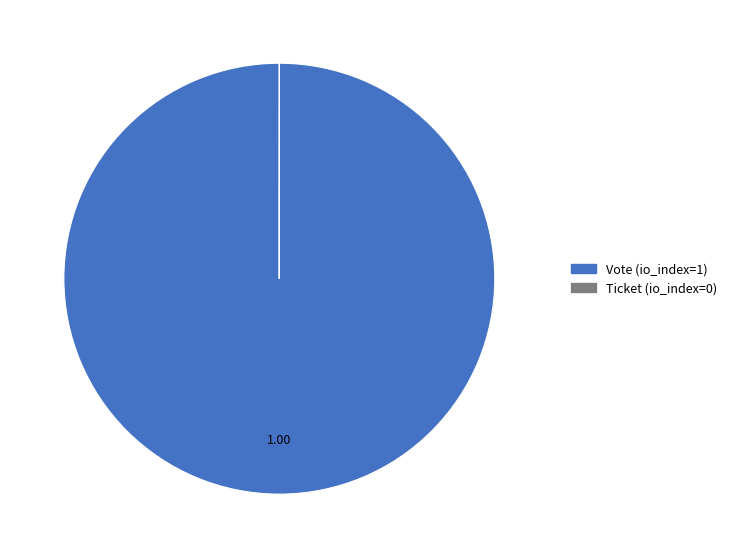

Is there any slice that represents more than half of the pie?

Yes